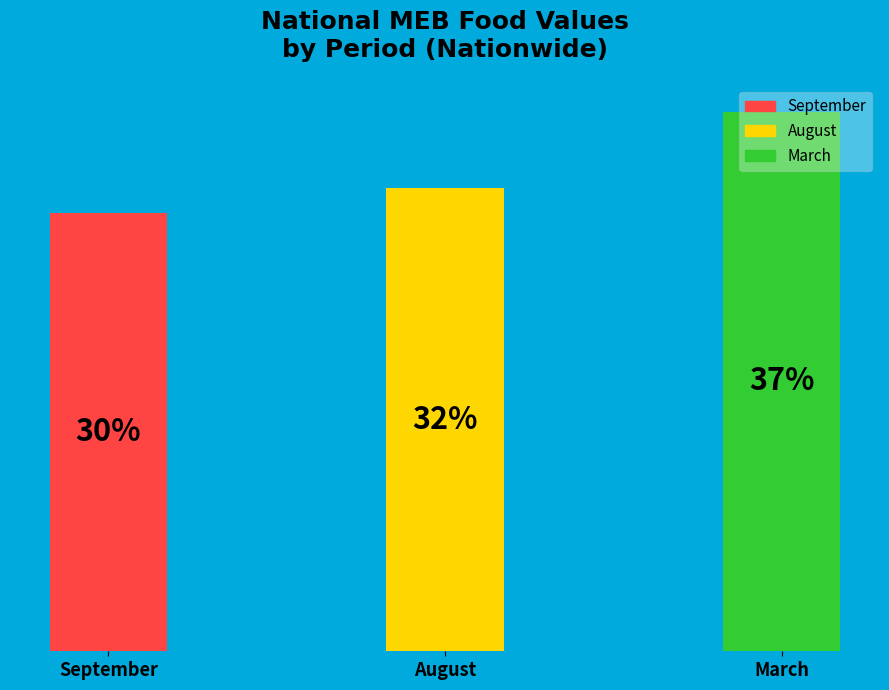

Which slice is the smallest?

September